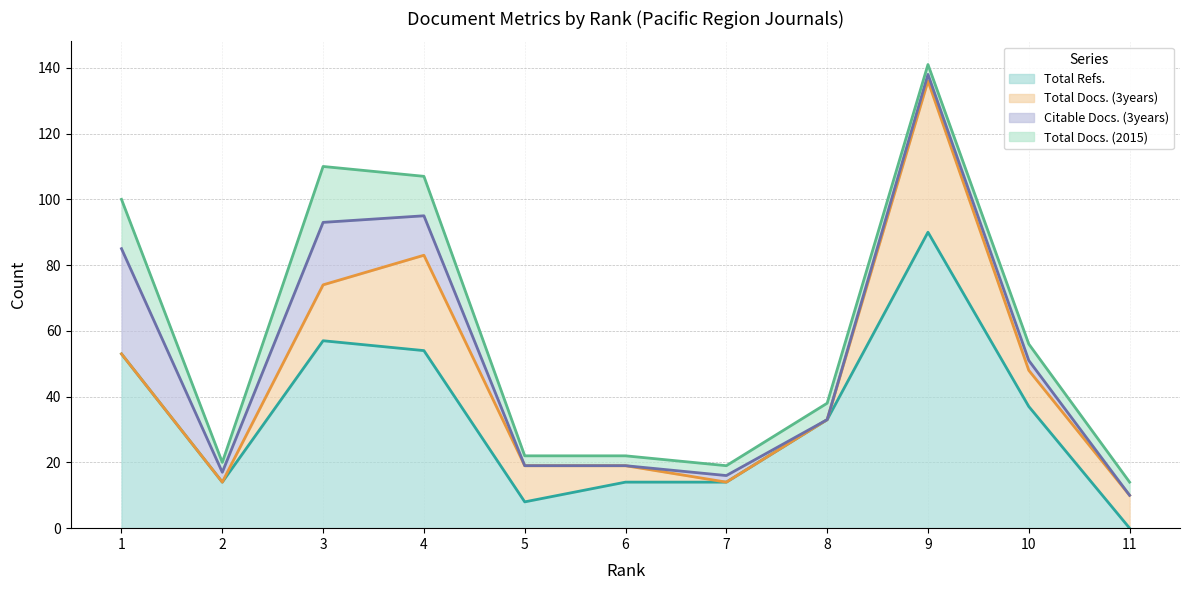

True or false: Citable Docs. (3years) and Total Refs. cross at least once.

False